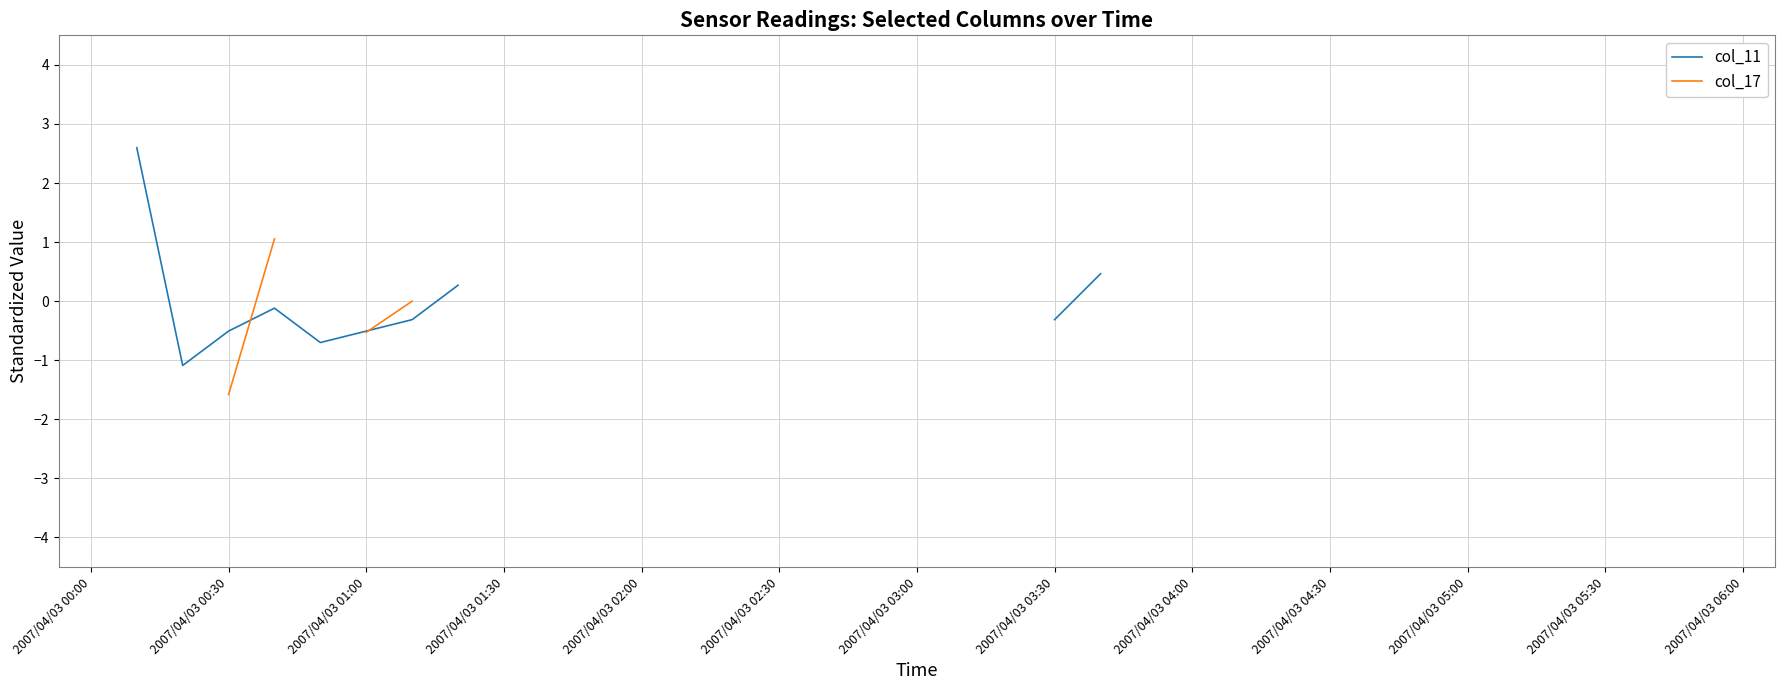

How many values in col_17 are above zero?

2